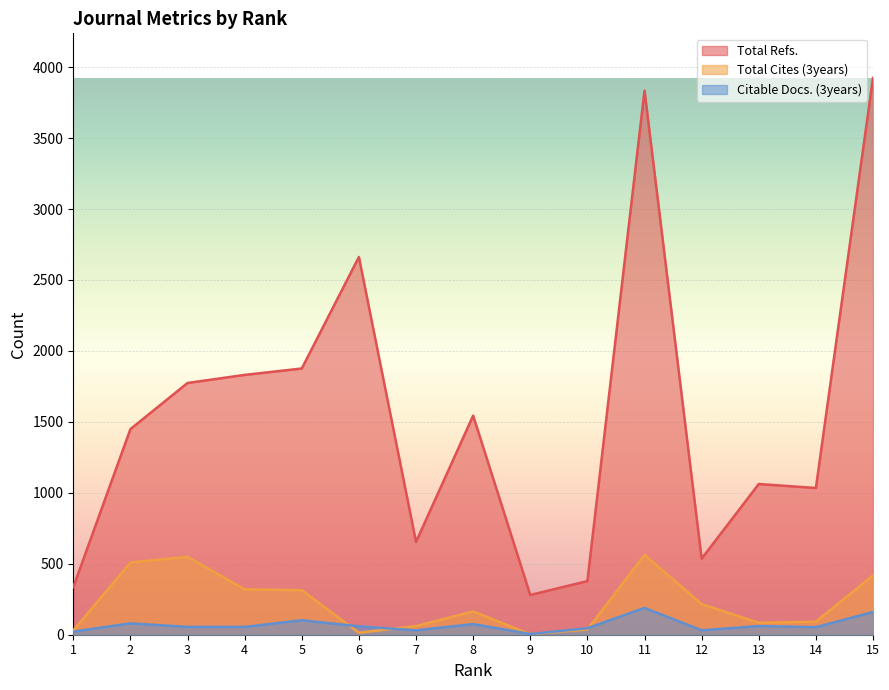

What is the total value across all series at 15?

4502